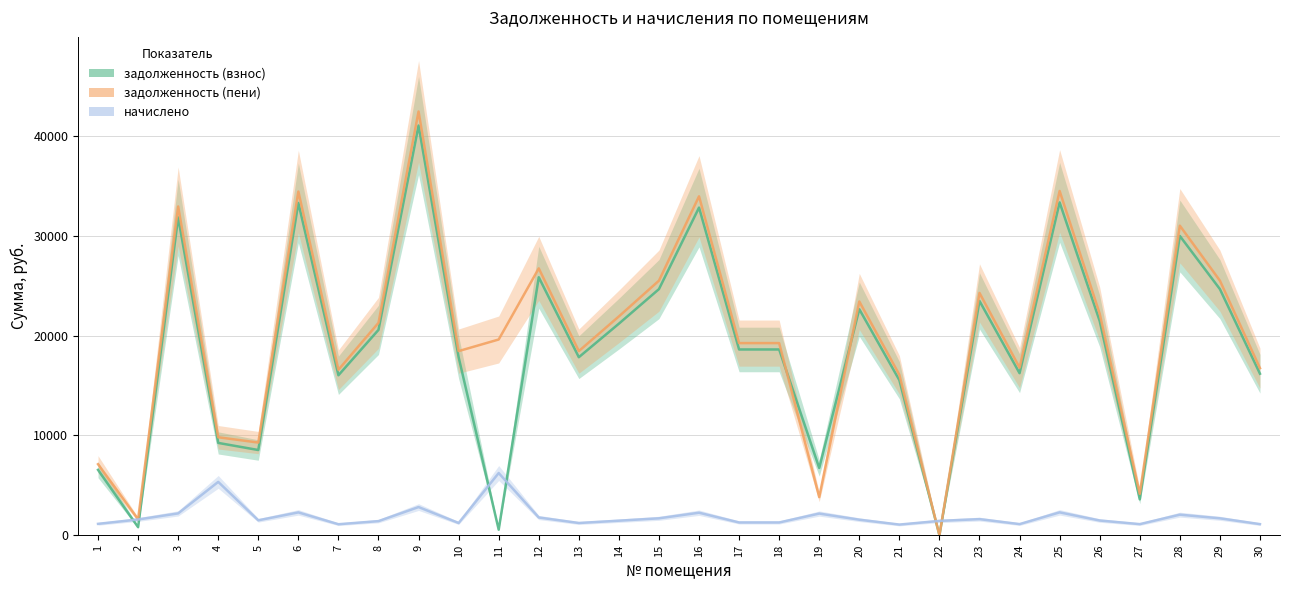

After their last crossing, which series has the higher values: задолженность (пени) or задолженность (взнос)?

задолженность (пени)